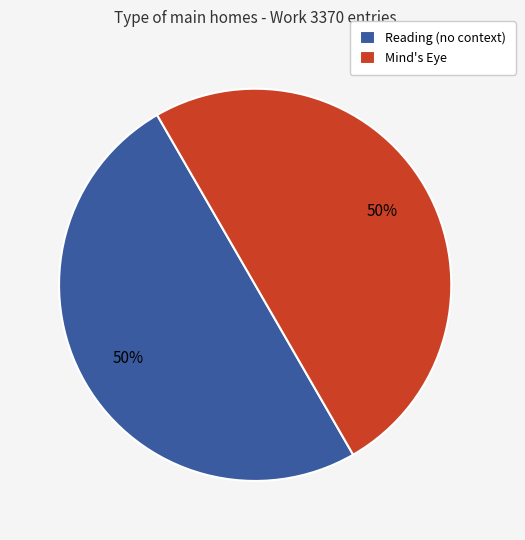

Approximately how many times larger is the value at Reading (no context) compared to Mind's Eye?

1.0